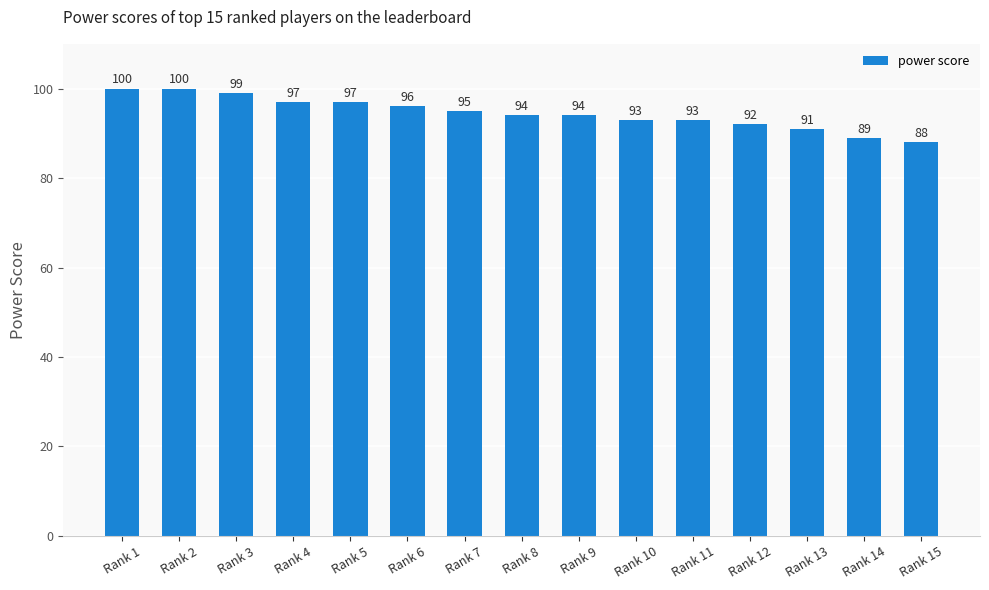

The chart shows a value of 100 at Rank 1. True or false?

True